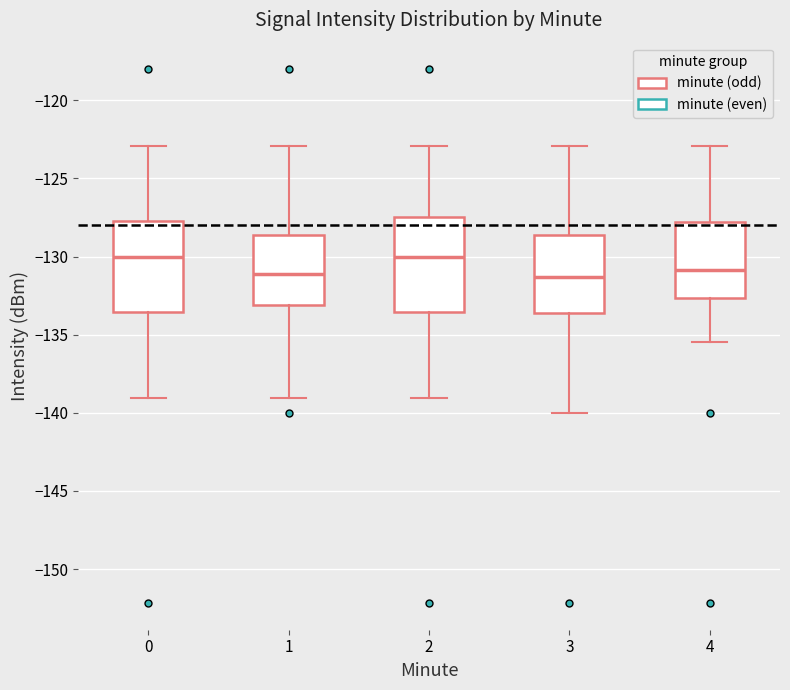

Reading left to right, transcribe this box plot: for each box, give where its median line is, the range the box spans, and where its two whiskers end, as read against the y-axis. The values are not printed on the chart, so give them approximately, as read against the axis.

0: median -130.0, box -133.5 to -127.5, whiskers -139.0 to -123.0
1: median -131.0, box -133.0 to -128.5, whiskers -139.0 to -123.0
2: median -130.0, box -133.5 to -127.5, whiskers -139.0 to -123.0
3: median -131.5, box -133.5 to -128.5, whiskers -140.0 to -123.0
4: median -131.0, box -132.5 to -128.0, whiskers -135.5 to -123.0